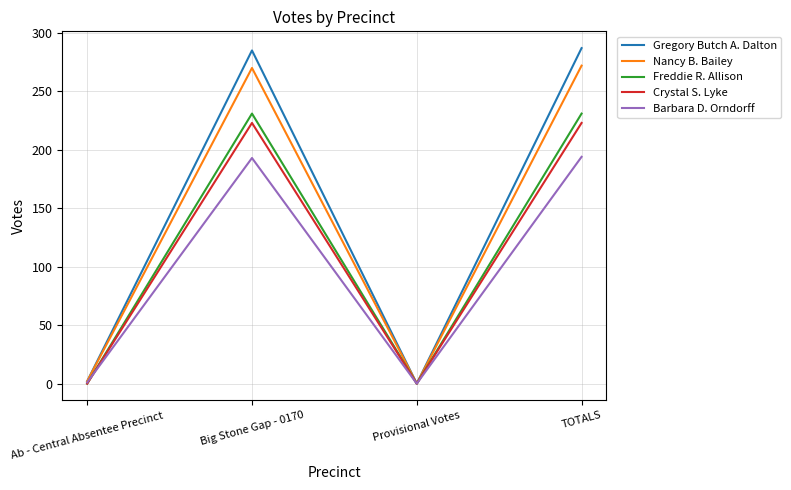

Between Ab - Central Absentee Precinct and Big Stone Gap - 0170, which series saw the biggest shift?

Gregory Butch A. Dalton